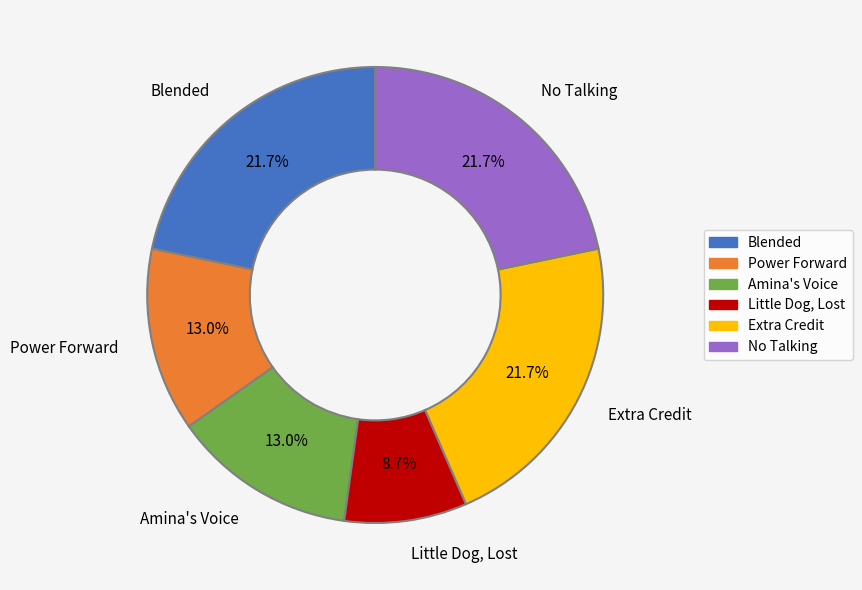

Does Extra Credit account for over 50% of the chart?

No